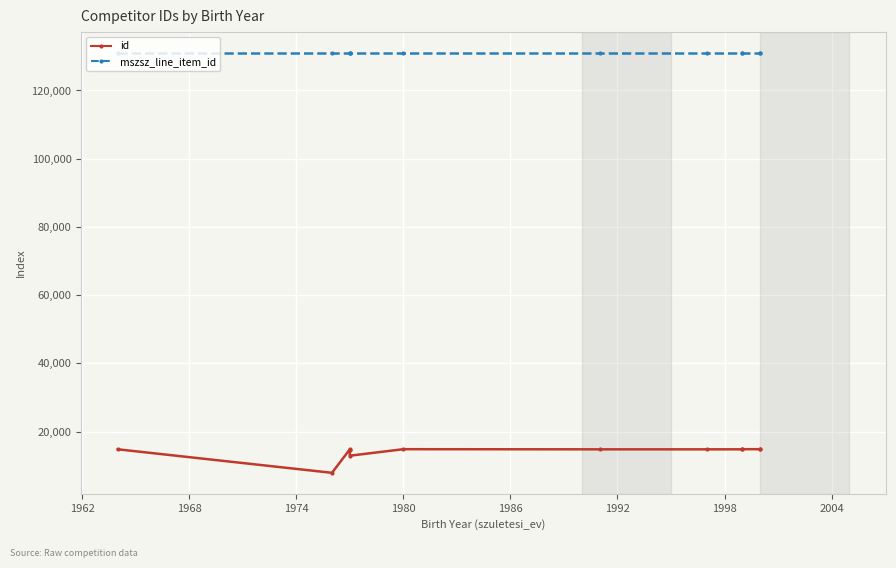

Is this an area chart (filled region under the line)?

No